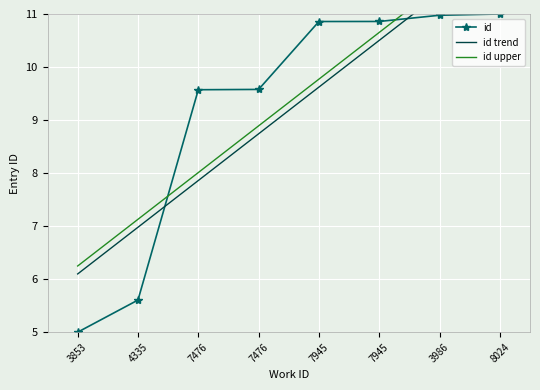

Reading left to right, transcribe all the data shown in this chart.

id: 5.0	5.6	9.6	9.6	10.9	10.9	11.0	11.0
id trend: 6.1	7.0	7.9	8.7	9.6	10.5	11.4	12.3
id upper: 6.2	7.1	8.0	8.9	9.8	10.7	11.5	12.4